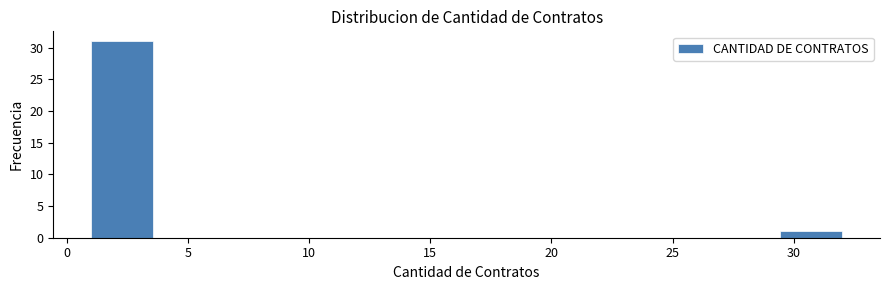

Reading left to right, transcribe this chart: for each bar, give the range it covers on the x-axis and its height. Neither the bar edges nor the heights are printed on the chart, so give them approximately, as read against the axes.

1.0 to 3.5: 31
3.5 to 6.0: 0
6.0 to 9.0: 0
9.0 to 11.5: 0
11.5 to 14.0: 0
14.0 to 16.5: 0
16.5 to 19.0: 0
19.0 to 21.5: 0
21.5 to 24.5: 0
24.5 to 27.0: 0
27.0 to 29.5: 0
29.5 to 32.0: 1